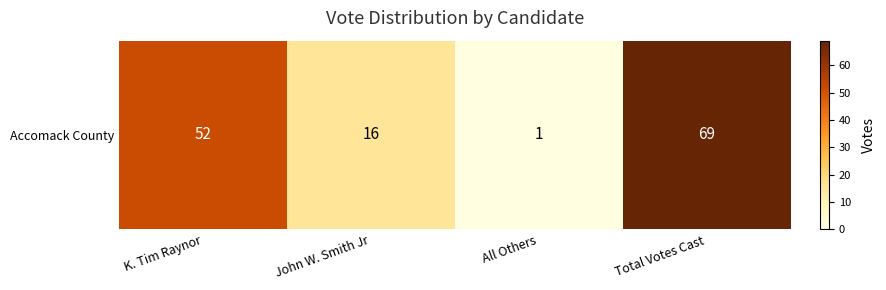

Reading left to right, transcribe all the data shown in this chart.

52	16	1	69